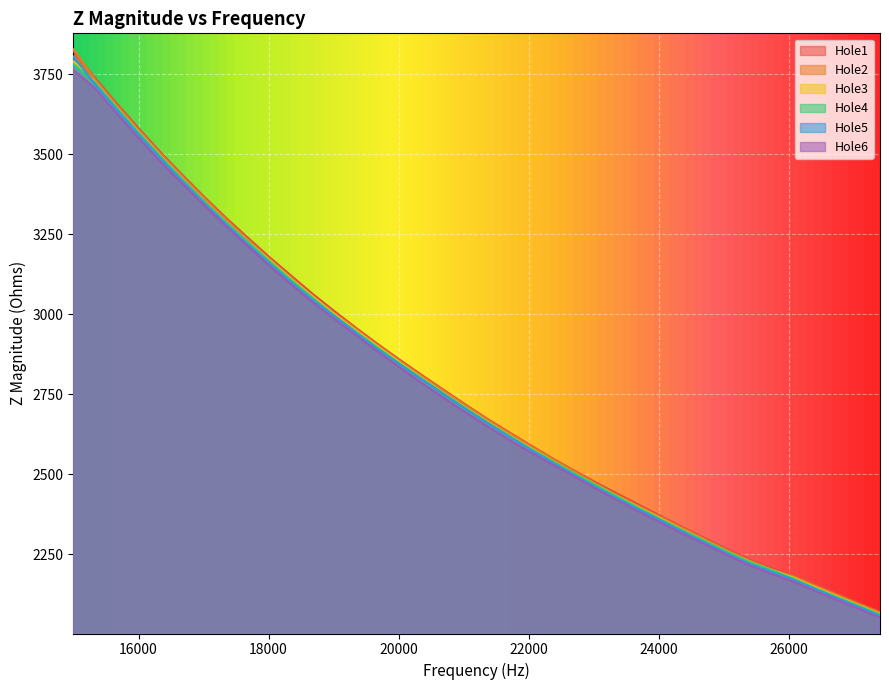

At which category is the sum across all series the highest?

15000